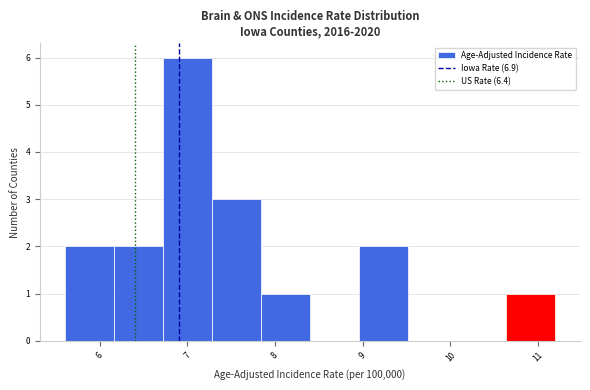

Reading left to right, transcribe this chart: for each bar, give the range it covers on the x-axis and its height. Neither the bar edges nor the heights are printed on the chart, so give them approximately, as read against the axes.

5.60 to 6.16: 2
6.16 to 6.72: 2
6.72 to 7.28: 6
7.28 to 7.84: 3
7.84 to 8.40: 1
8.40 to 8.96: 0
8.96 to 9.52: 2
9.52 to 10.08: 0
10.08 to 10.64: 0
10.64 to 11.20: 1